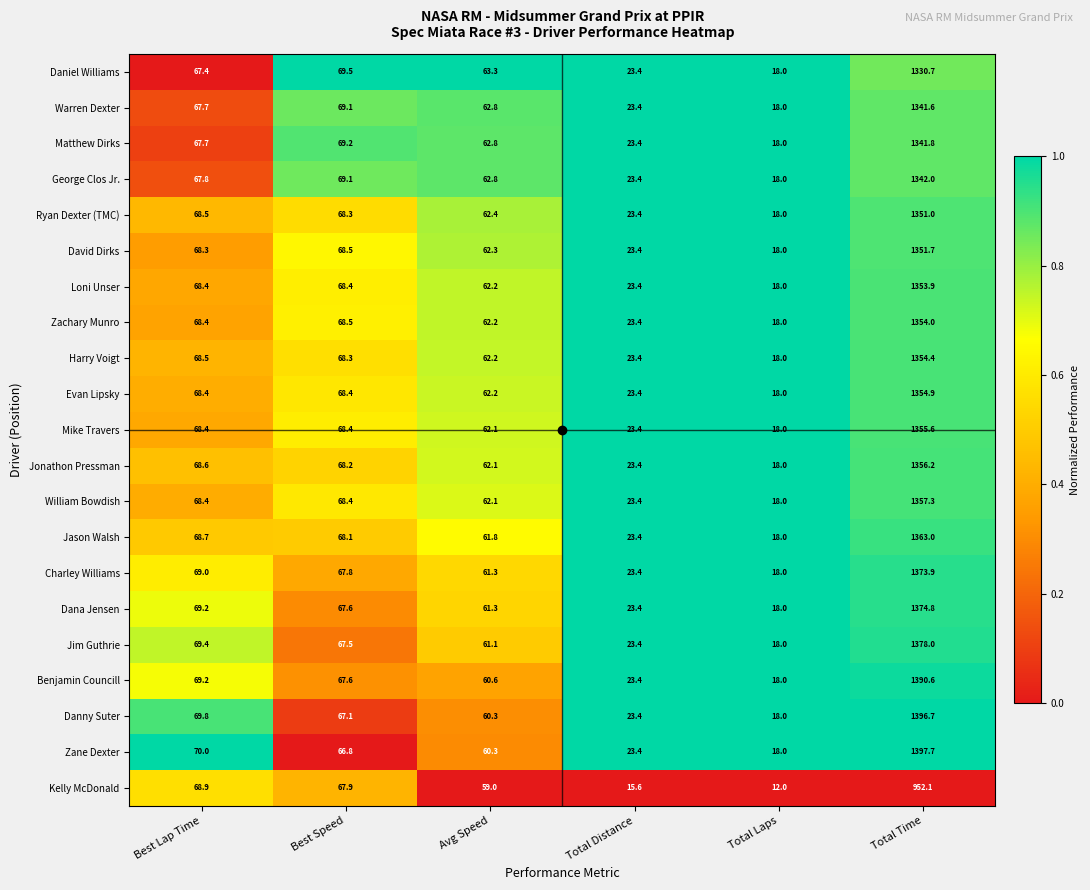

List the series in order of their peak value, lowest first.

Kelly McDonald, Daniel Williams, Warren Dexter, Matthew Dirks, George Clos Jr., Ryan Dexter (TMC), David Dirks, Loni Unser, Zachary Munro, Harry Voigt, Evan Lipsky, Mike Travers, Jonathon Pressman, William Bowdish, Jason Walsh, Charley Williams, Dana Jensen, Jim Guthrie, Benjamin Councill, Danny Suter, Zane Dexter